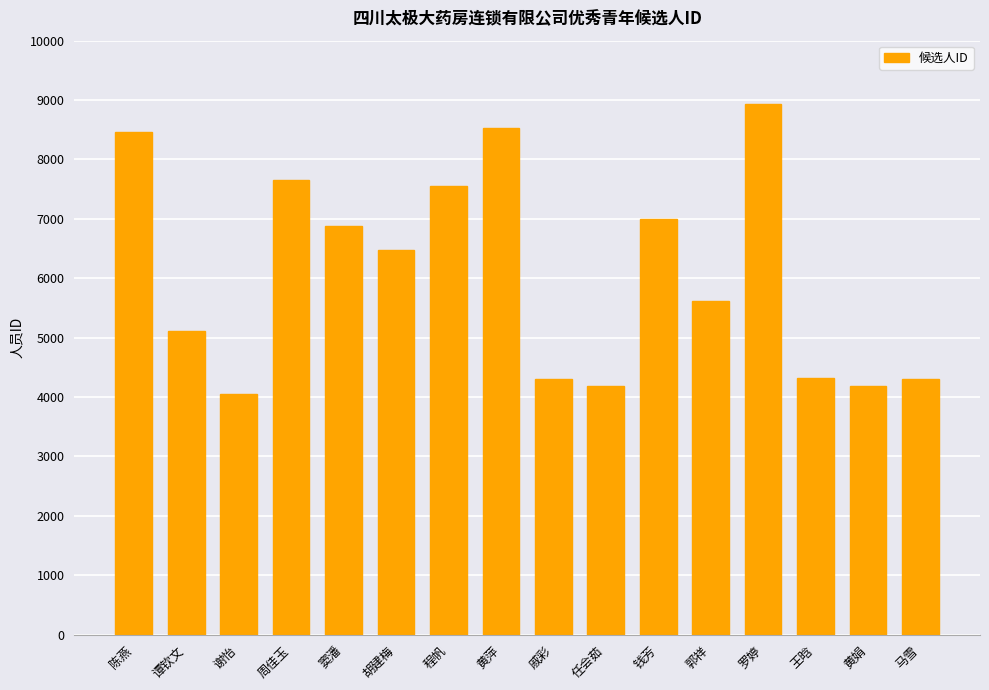

What is the difference between the values at 谭钦文 and 钱芳?

1884